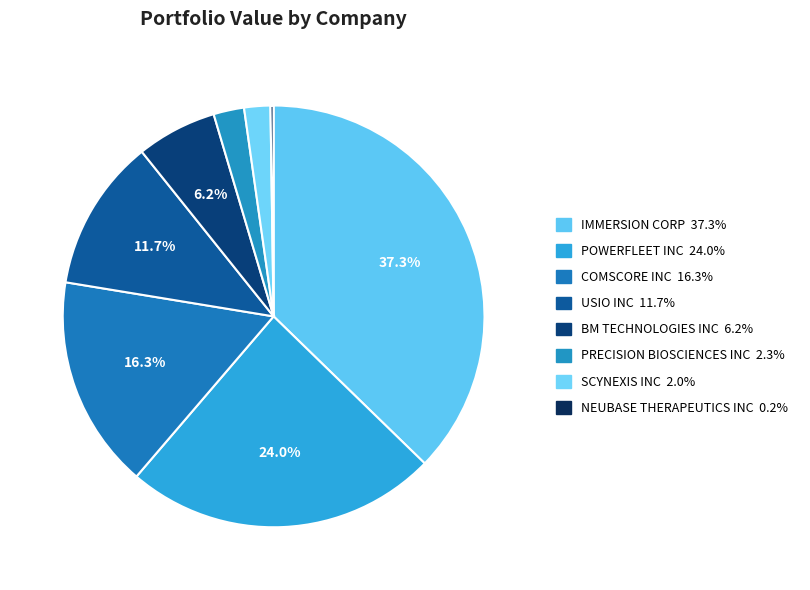

How many segments does this pie chart have?

8